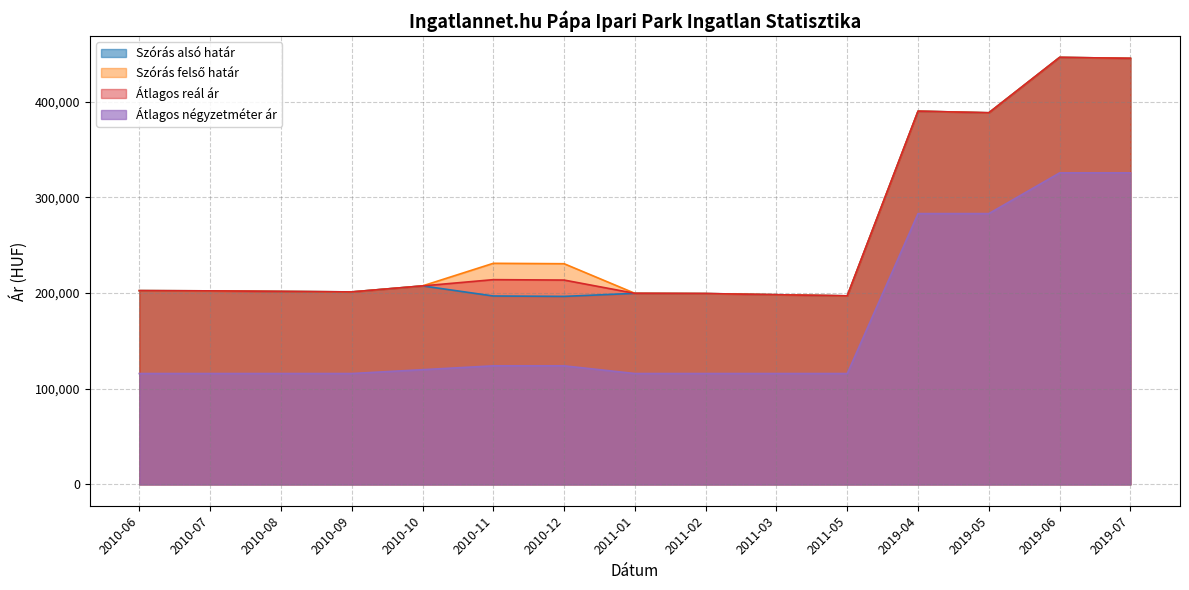

What are all the series names shown in the legend?

Szórás alsó határ, Szórás felső határ, Átlagos reál ár, Átlagos négyzetméter ár